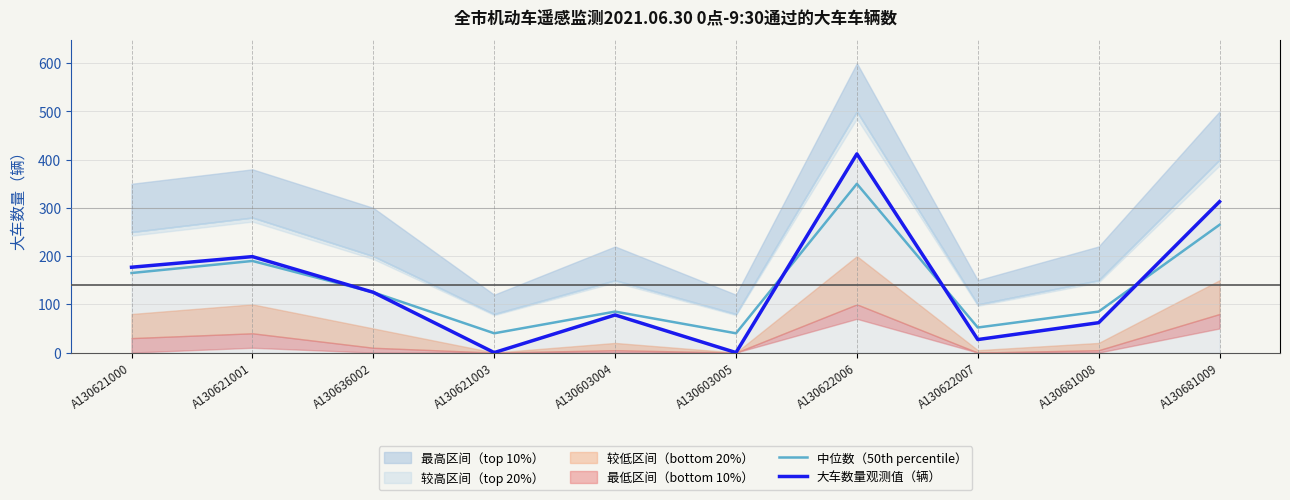

What is the average value of the 中位数（50th percentile） series?

140